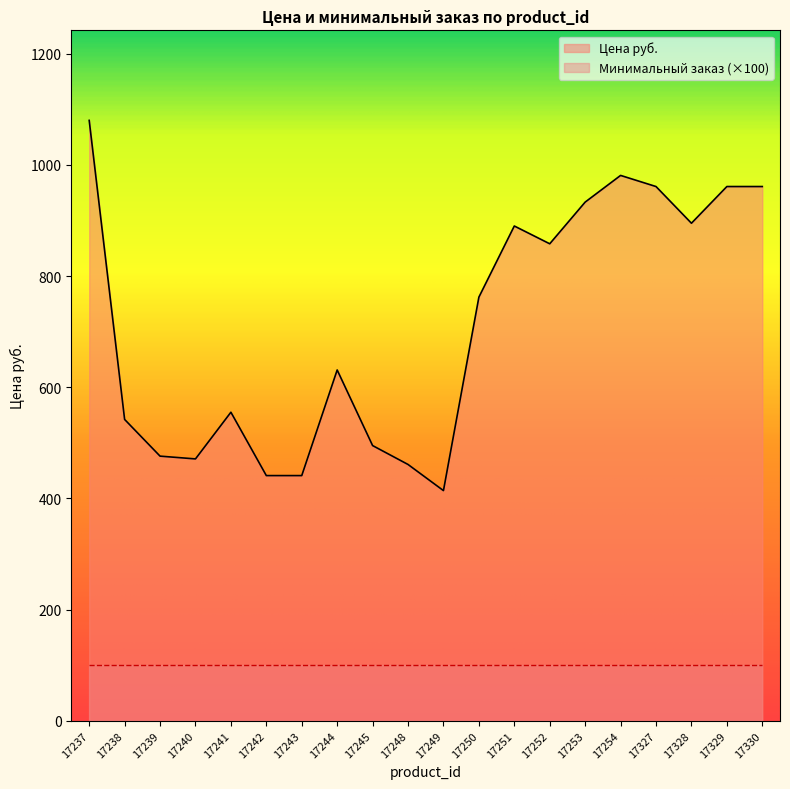

Does the chart have visible grid lines?

No